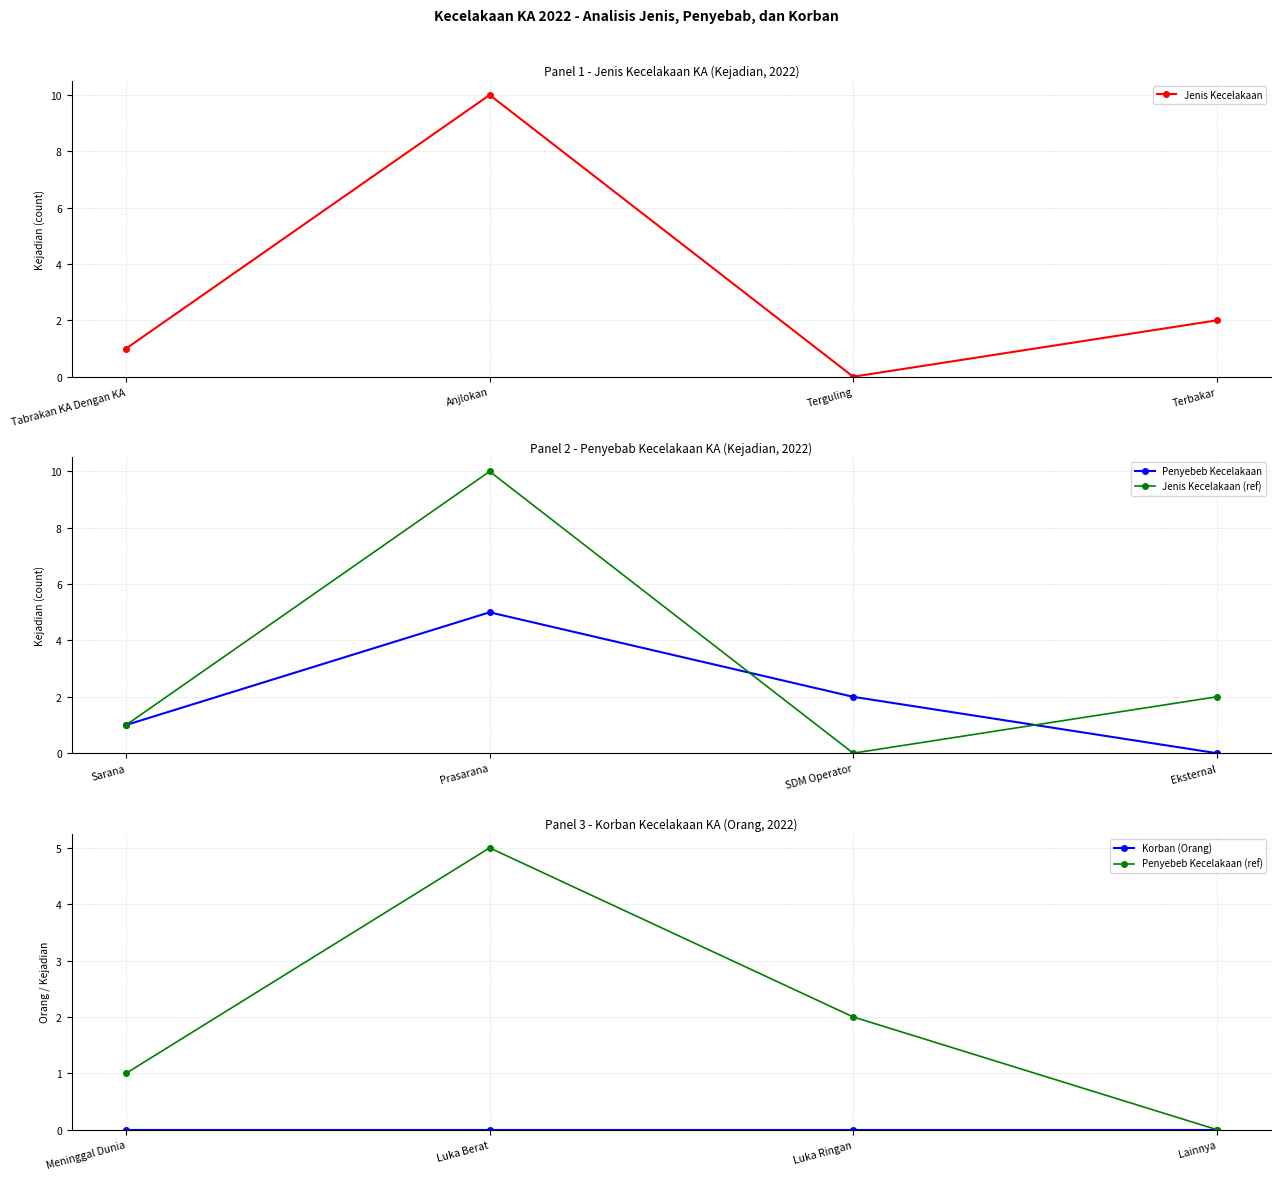

List the labels in order of Jenis Kecelakaan value, largest first.

Anjlokan, Terbakar, Tabrakan KA Dengan KA, Terguling